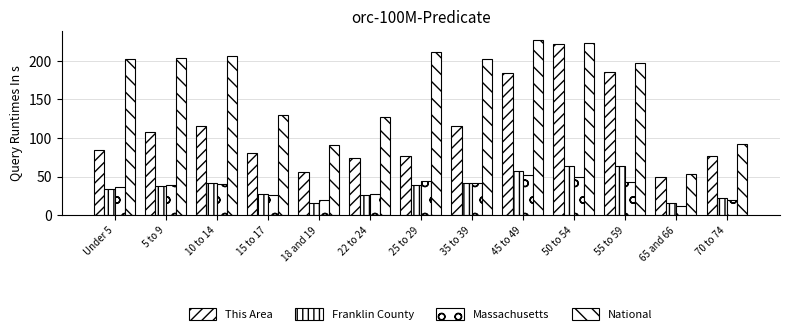

What is the approximate value of Franklin County at 5 to 9?

37.6